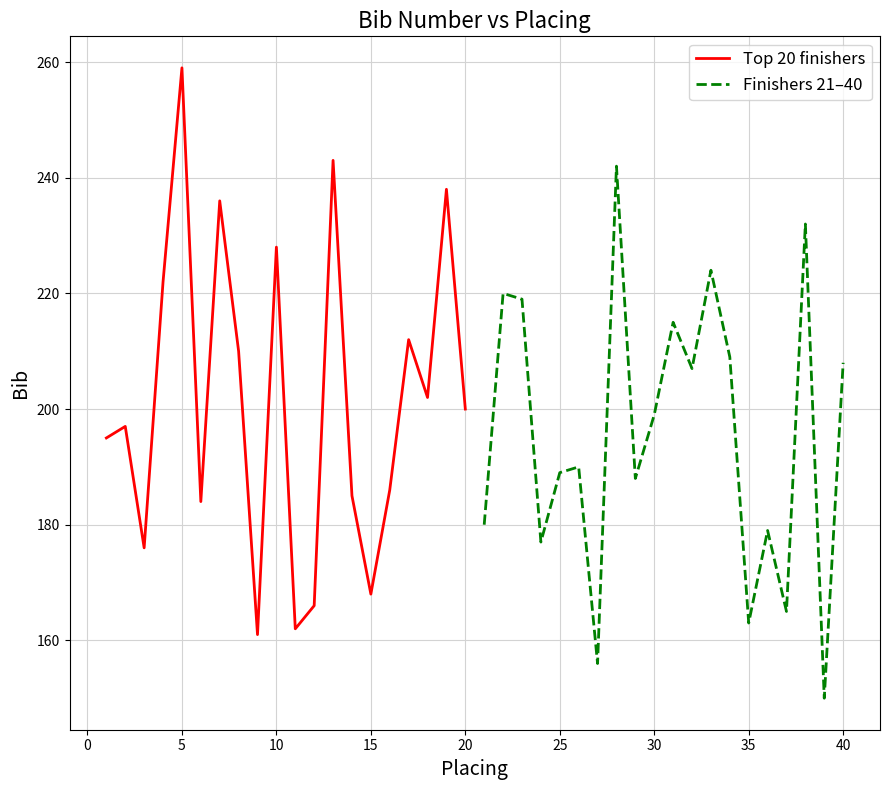

How many times do Finishers 21–40 and Top 20 finishers cross each other?

13